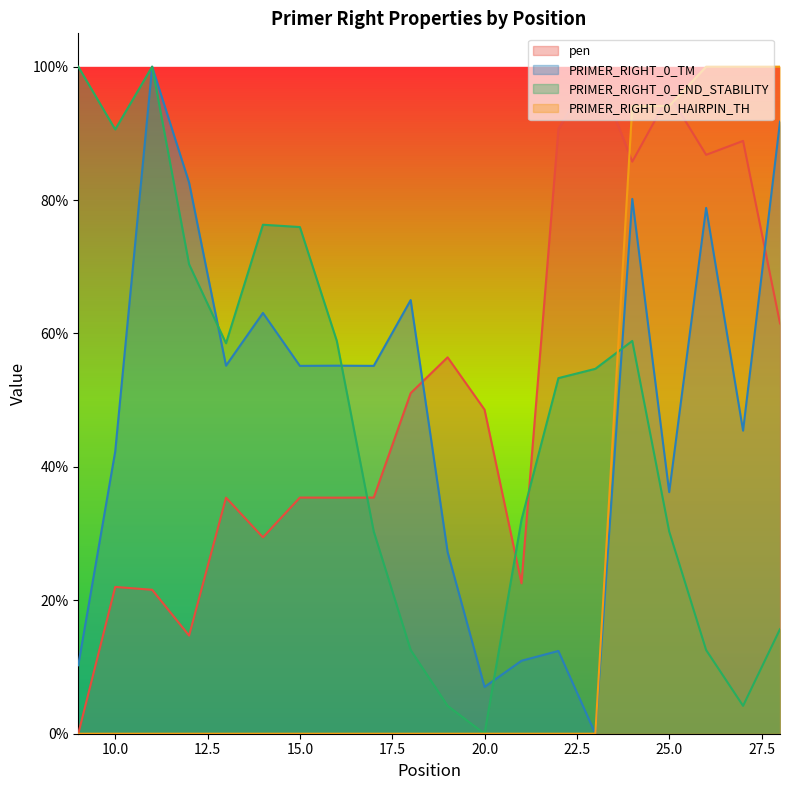

What is the difference between the PRIMER_RIGHT_0_TM values at 19 and 16?

0.3